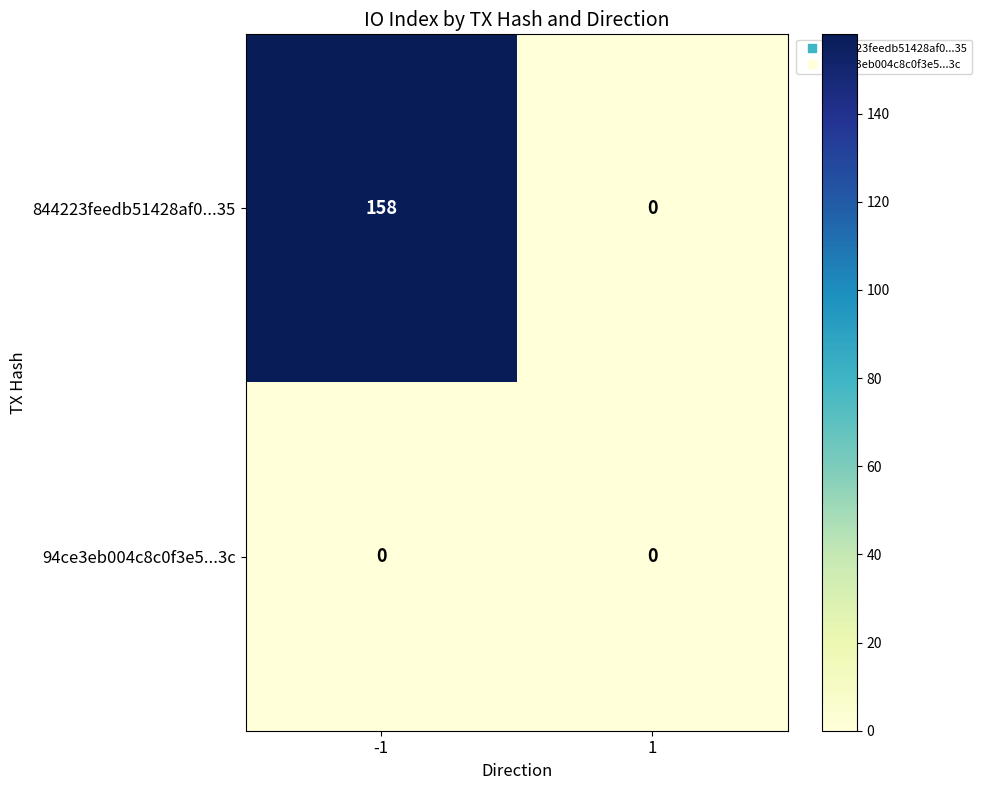

Which series has the largest total across all categories?

844223feedb51428af0...35